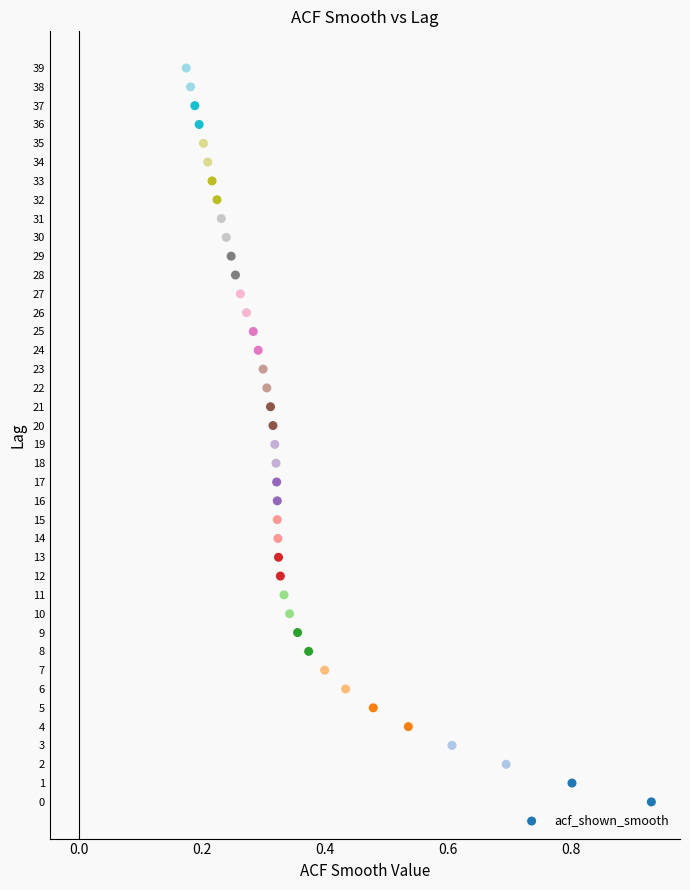

What is the range of Y values (max minus min)?

39